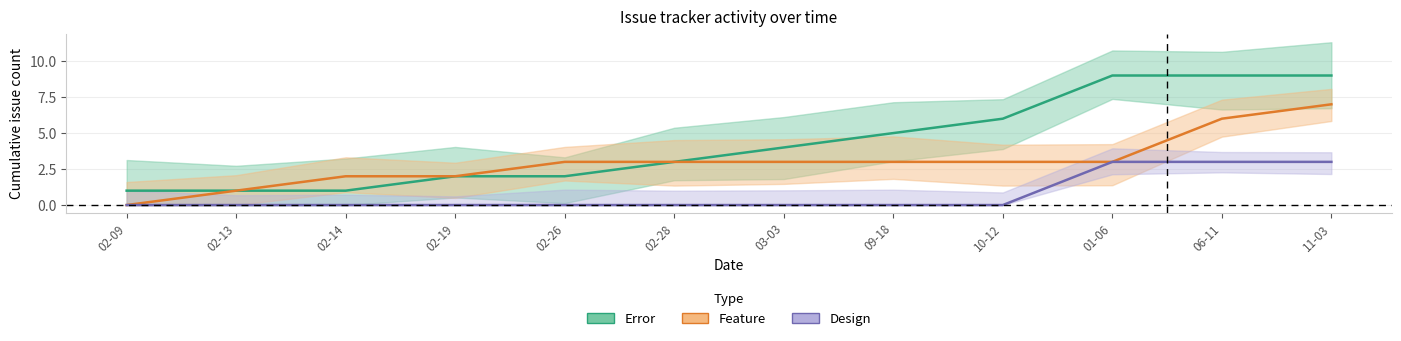

Which series has the widest spread of values?

Error